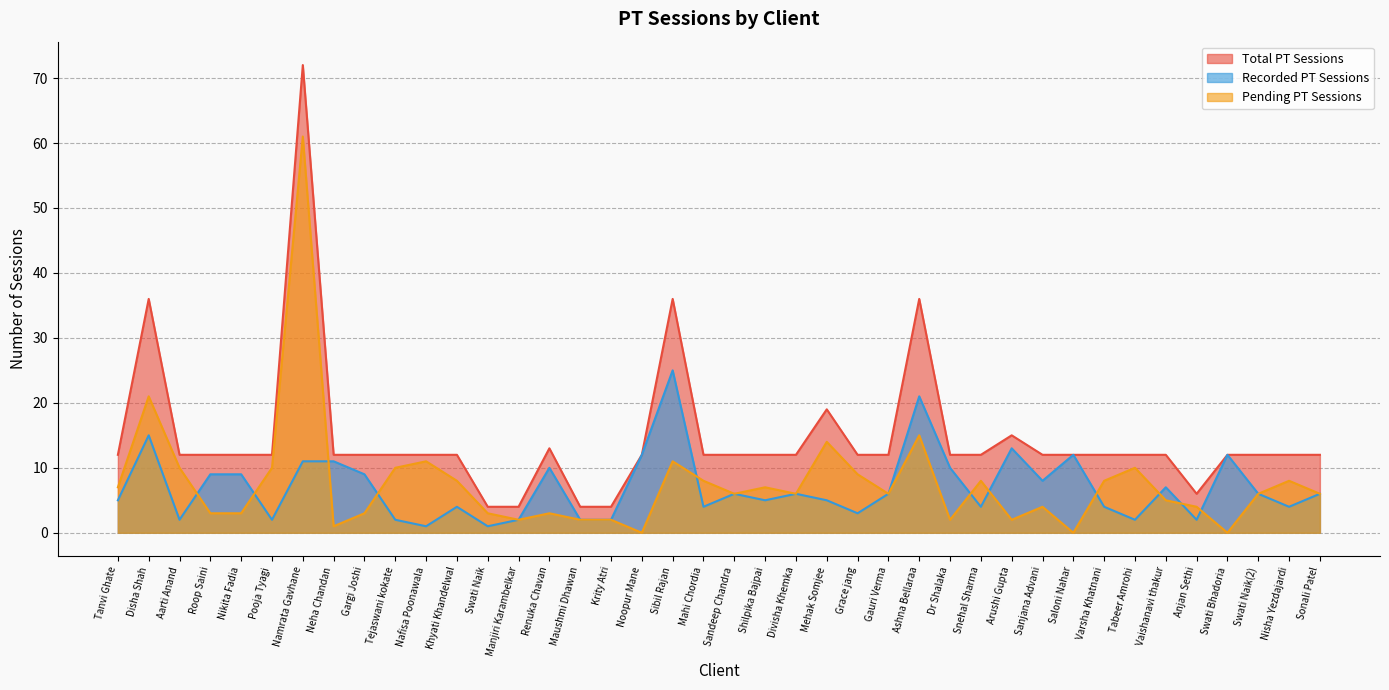

What is the difference between the maximum and minimum values in the Total PT Sessions series?

68